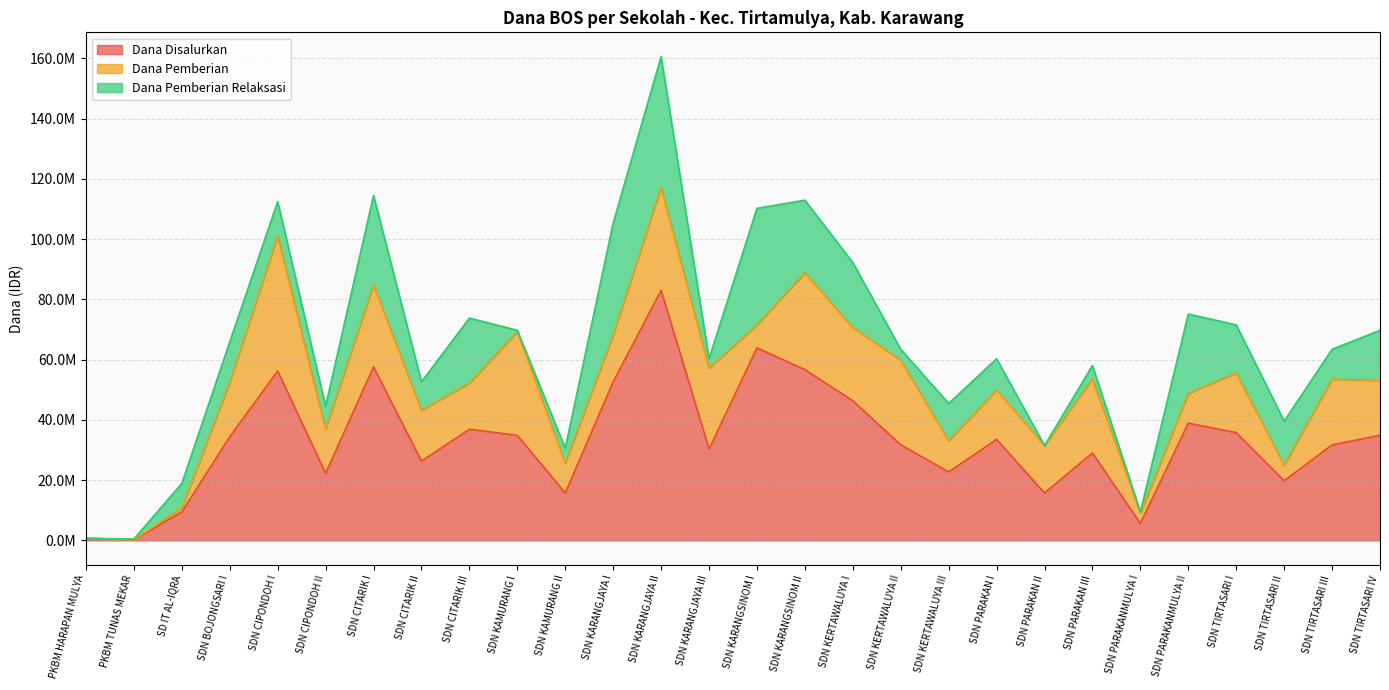

True or false: Dana Pemberian Relaksasi and Dana Pemberian intersect in this chart.

True